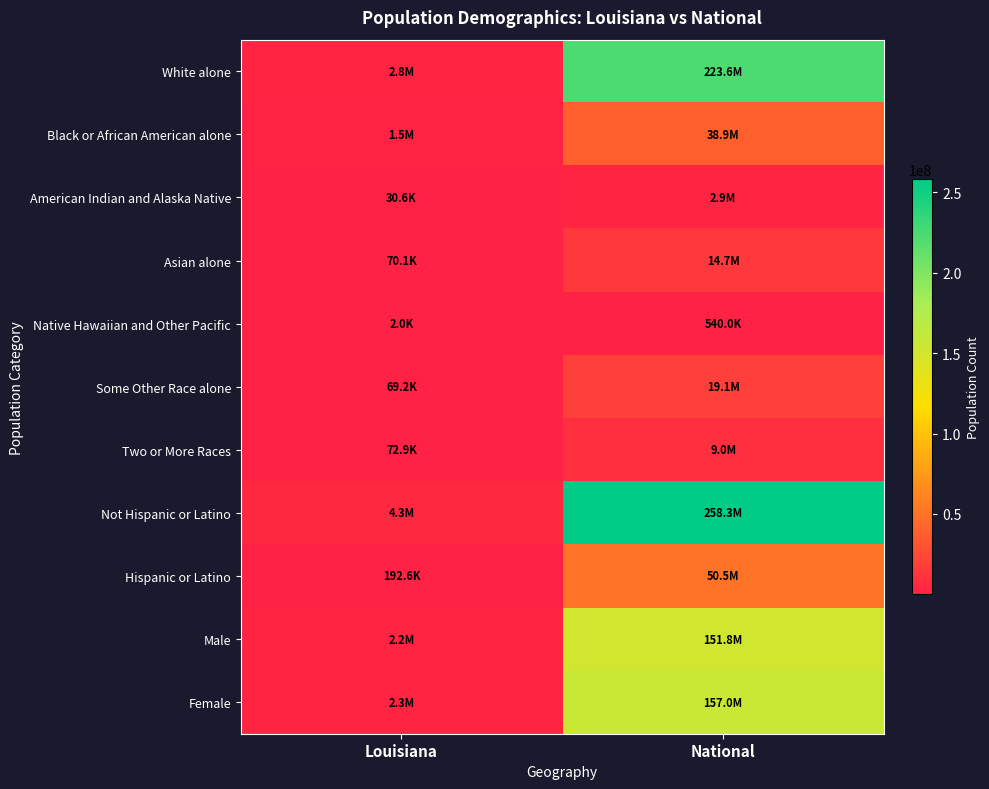

Reading right to left, extract all data points from this chart.

White alone: National=223553265	Louisiana=2836192
Black or African American alone: National=38929319	Louisiana=1452396
American Indian and Alaska Native: National=2932248	Louisiana=30579
Asian alone: National=14674252	Louisiana=70132
Native Hawaiian and Other Pacific: National=540013	Louisiana=1963
Some Other Race alone: National=19107368	Louisiana=69227
Two or More Races: National=9009073	Louisiana=72883
Not Hispanic or Latino: National=258267944	Louisiana=4340812
Hispanic or Latino: National=50477594	Louisiana=192560
Male: National=151781326	Louisiana=2219292
Female: National=156964212	Louisiana=2314080